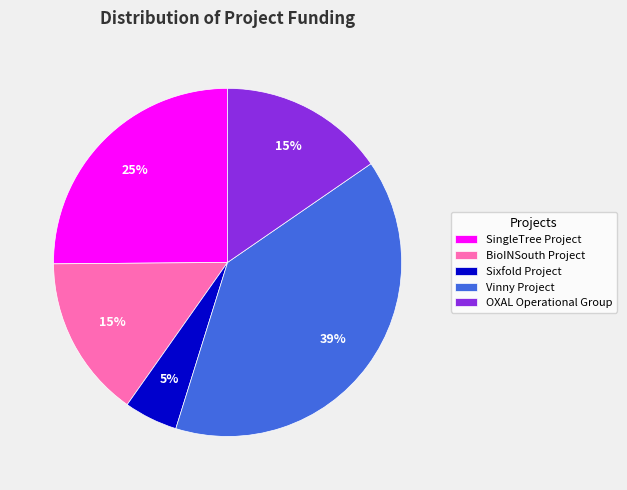

How many segments does this pie chart have?

5